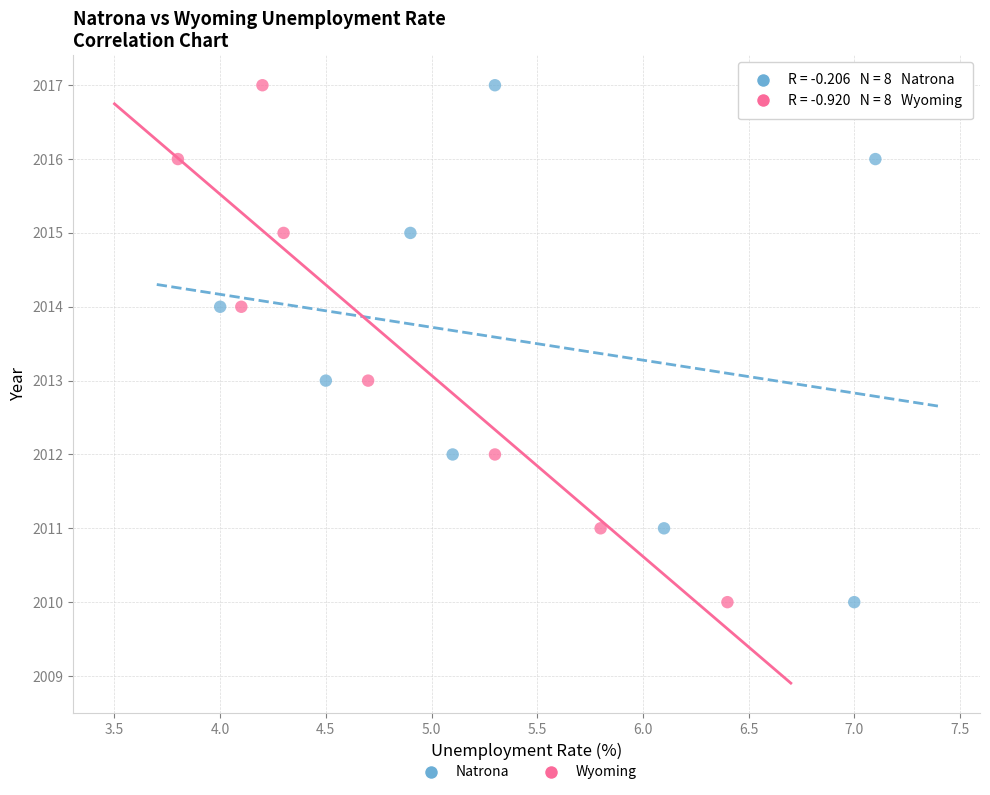

What are all the series names shown in the legend?

Natrona, Wyoming